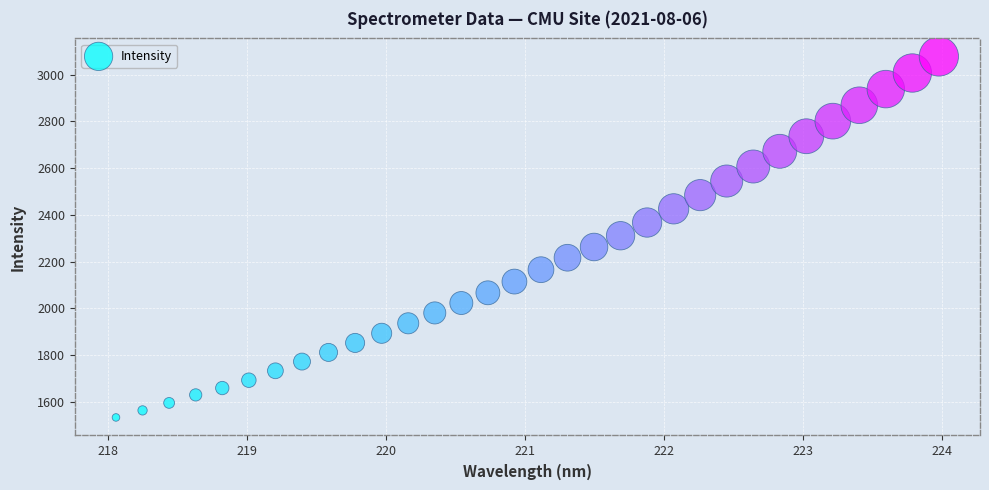

What is the range of Y values (max minus min)?

1544.6